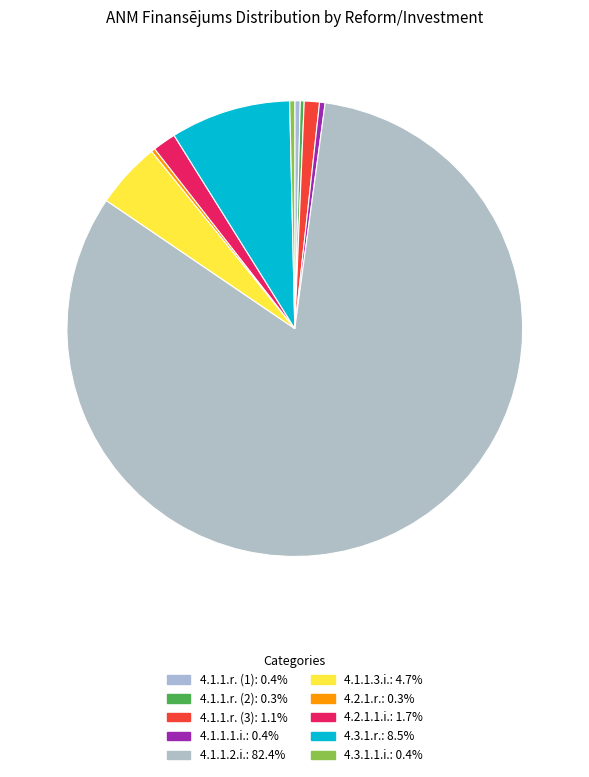

How much of the chart is everything except 4.1.1.r. (3)?

98.9%